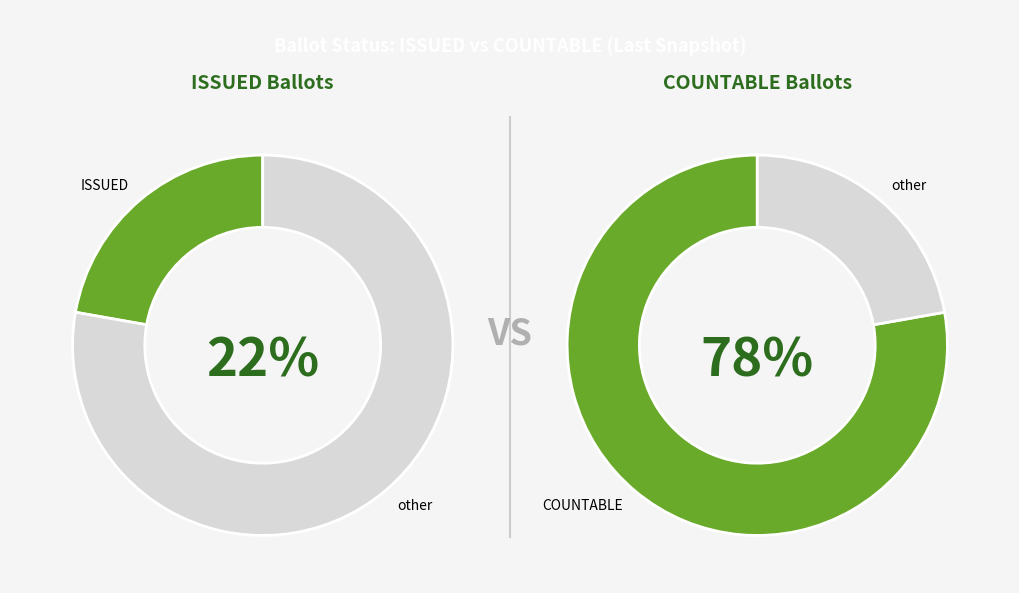

Rank the series at 31 from lowest to highest value.

ISSUED, COUNTABLE